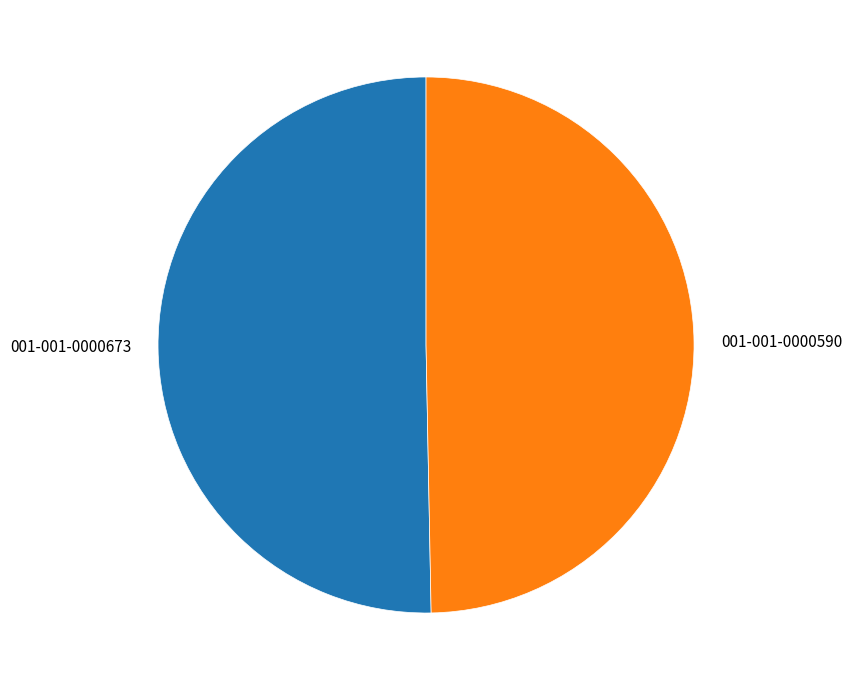

Which has a higher value, 001-001-0000590 or 001-001-0000673?

001-001-0000673